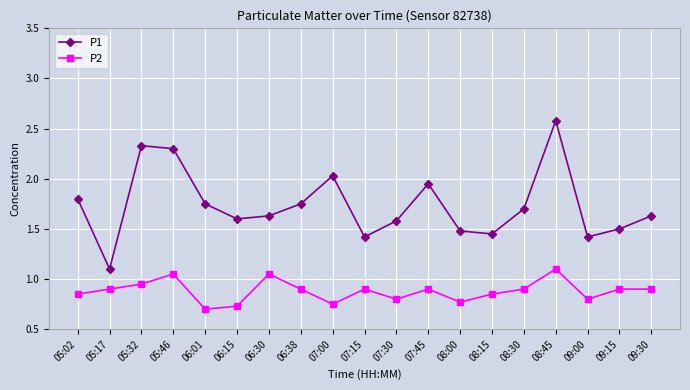

How many interior local valleys does the P1 series have?

5